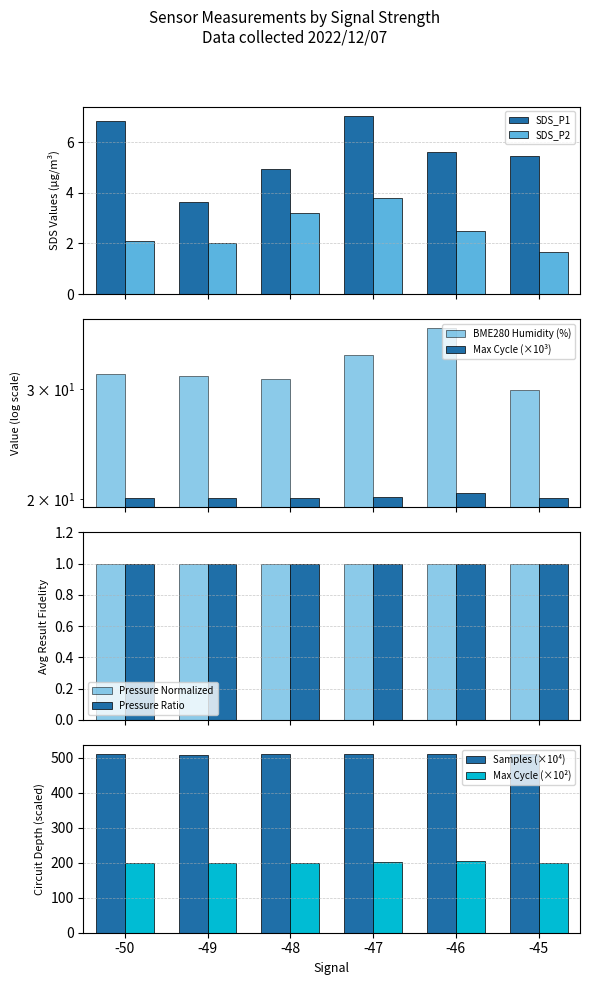

At how many categories does at least one series exceed 324?

6